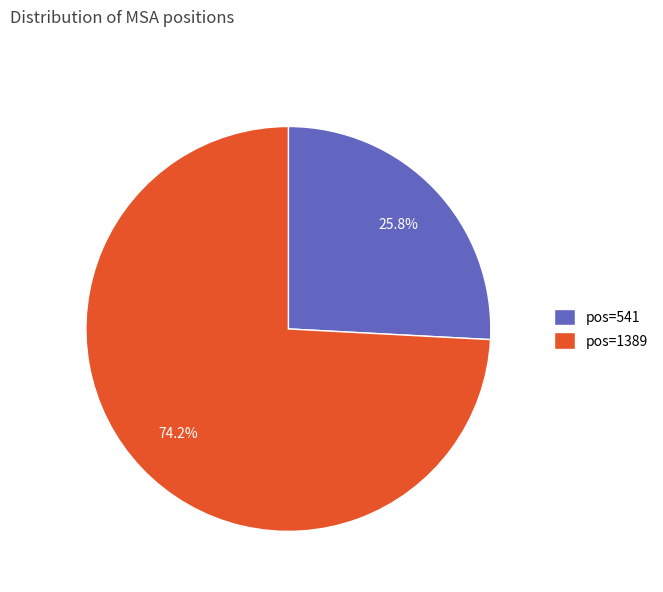

Count the number of slices in the pie.

2